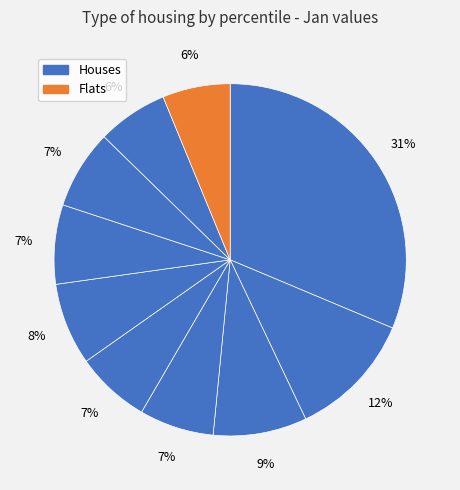

How many slices are in this pie chart?

10